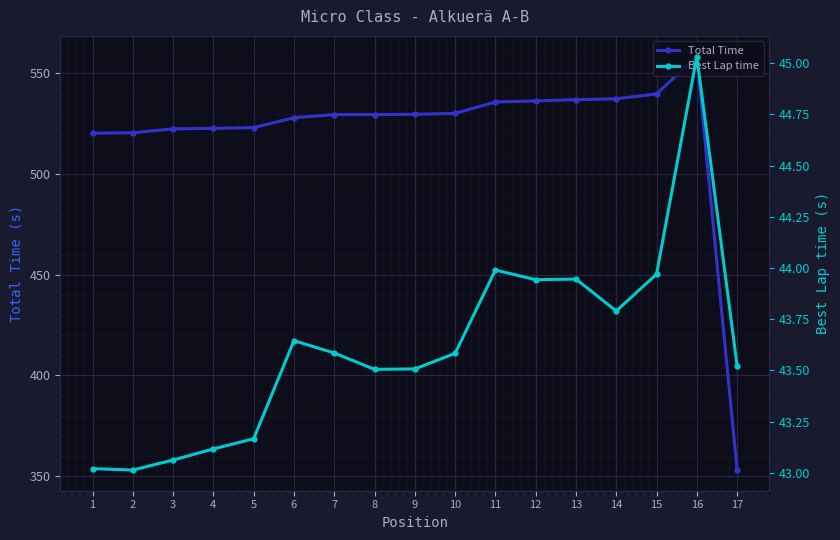

What is the value of the Total Time point at the 15th from the left?

539.8